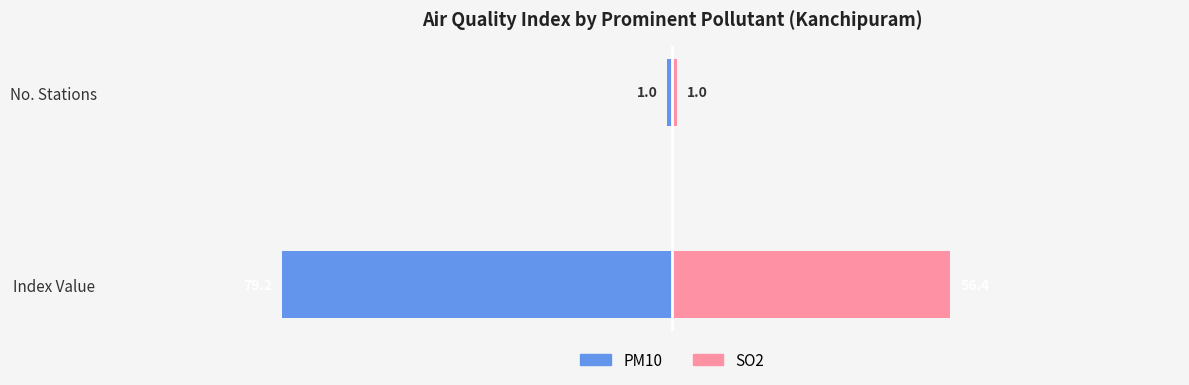

What is the difference between the maximum and minimum values in the SO2 series?

55.4